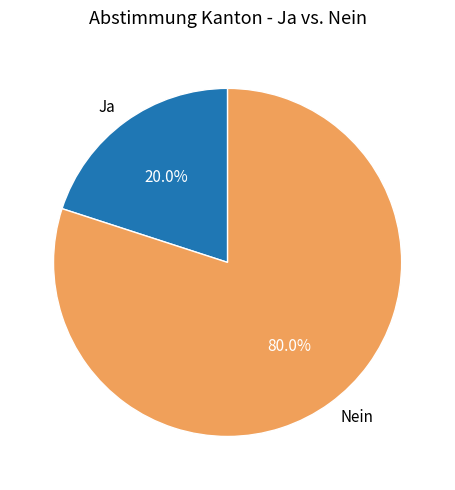

The Nein slice represents 72% of the pie. True or false?

False